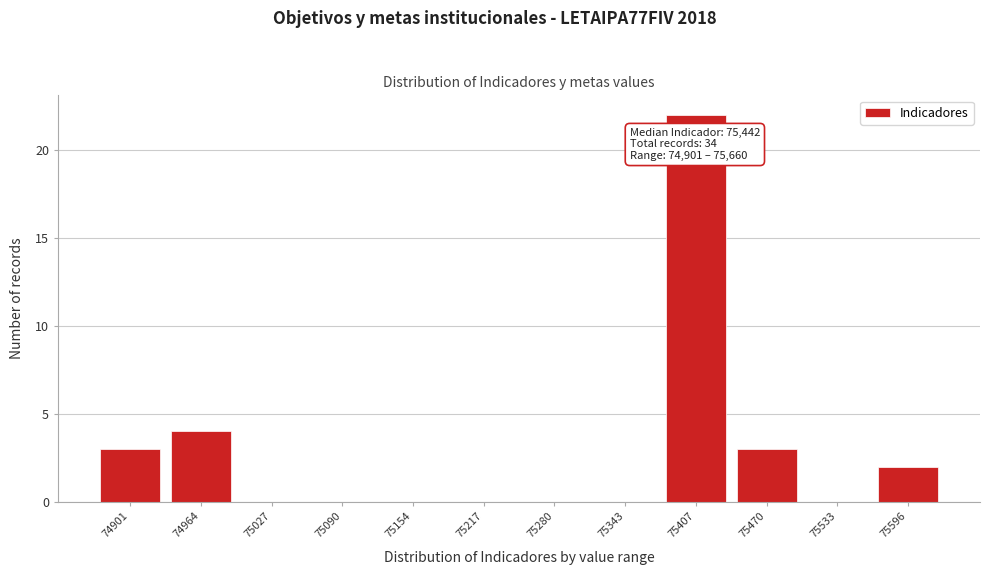

Reading right to left, transcribe all the data shown in this chart.

75596=2	75533=0	75470=3	75407=22	75343=0	75280=0	75217=0	75154=0	75090=0	75027=0	74964=4	74901=3